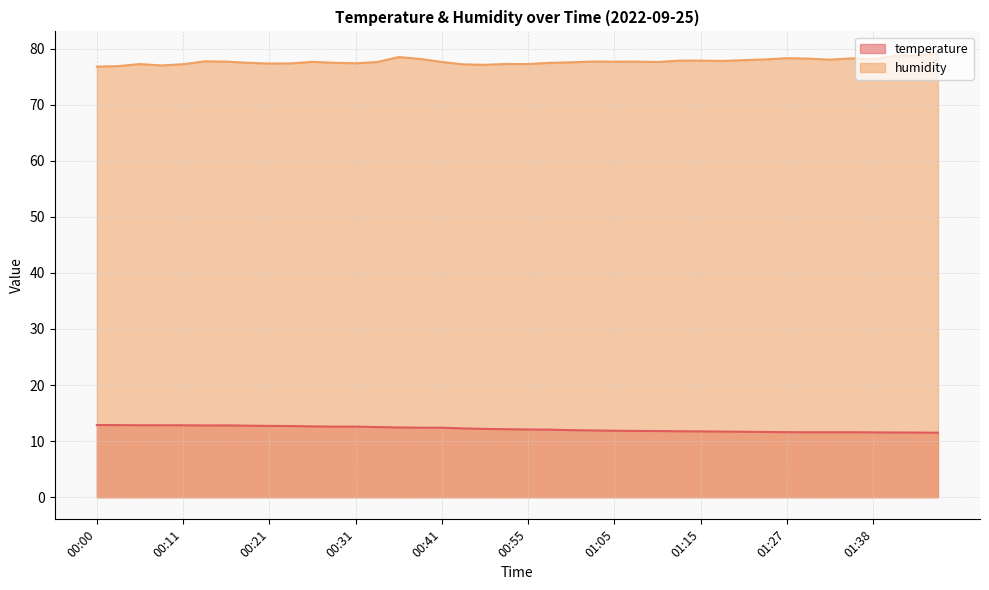

Which label corresponds to the largest value in the chart?

01:46